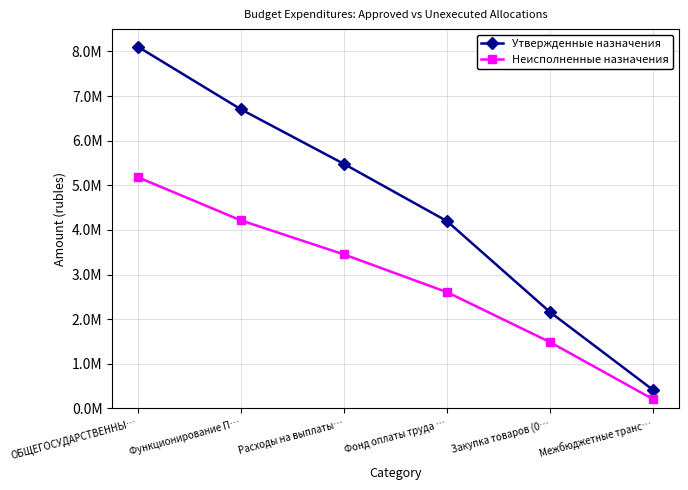

What is the value of the Утвержденные назначения point at the 6th from the left?

413322.0